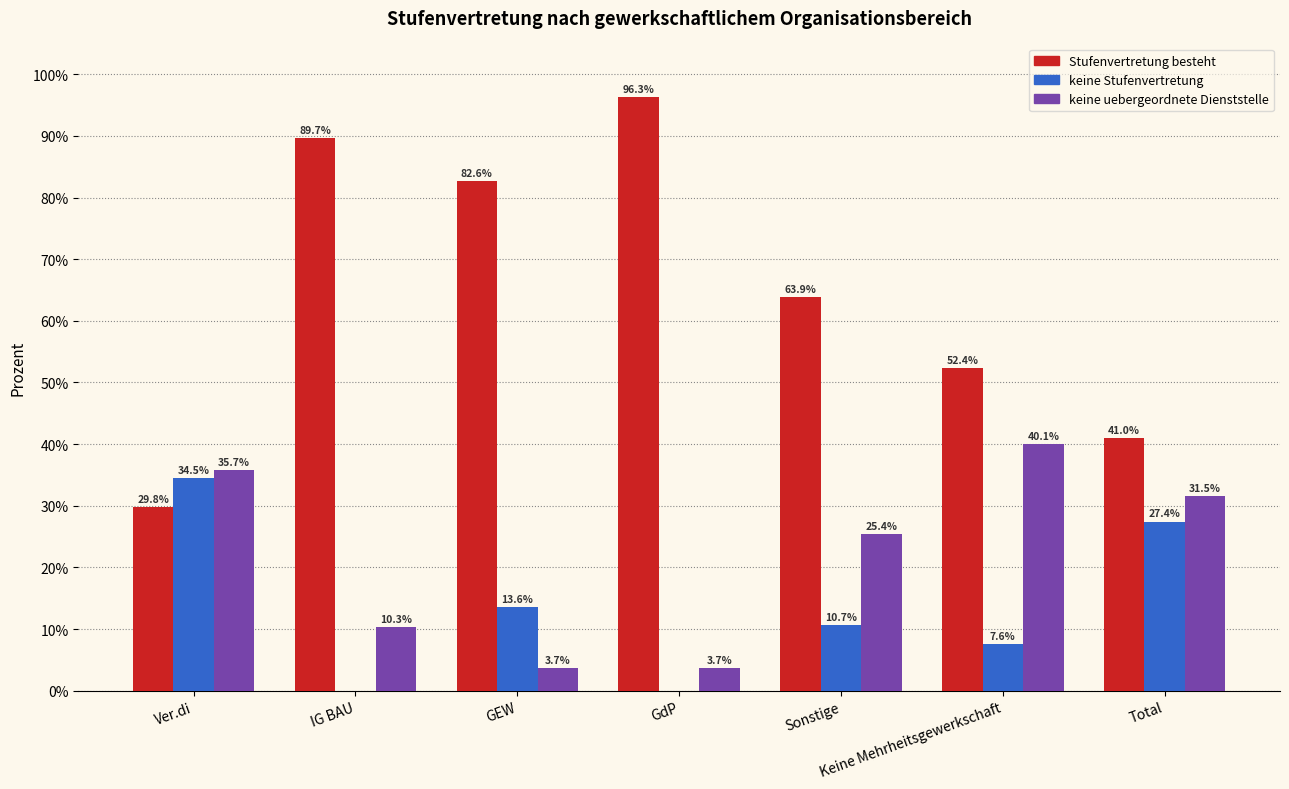

What is the approximate value of keine uebergeordnete Dienststelle at Ver.di?

35.7